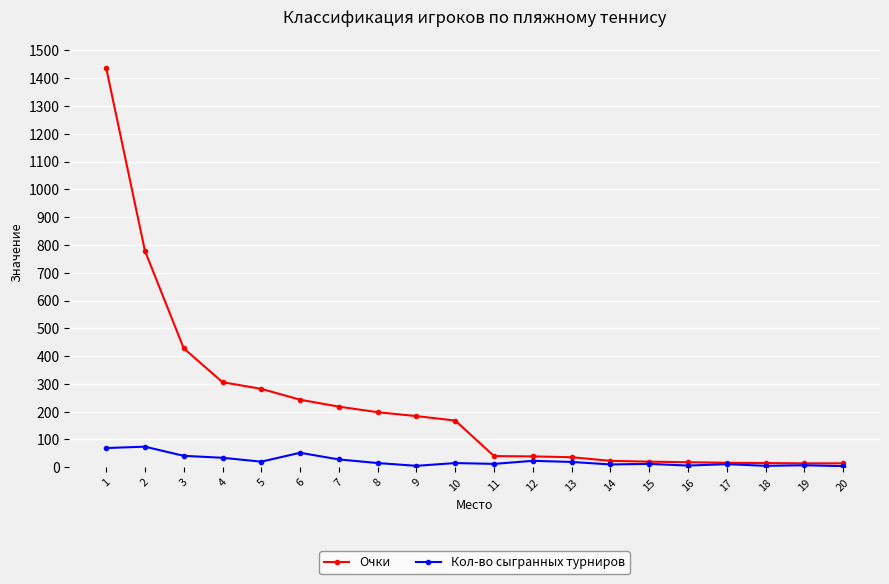

Which series has the largest total across all categories?

Очки